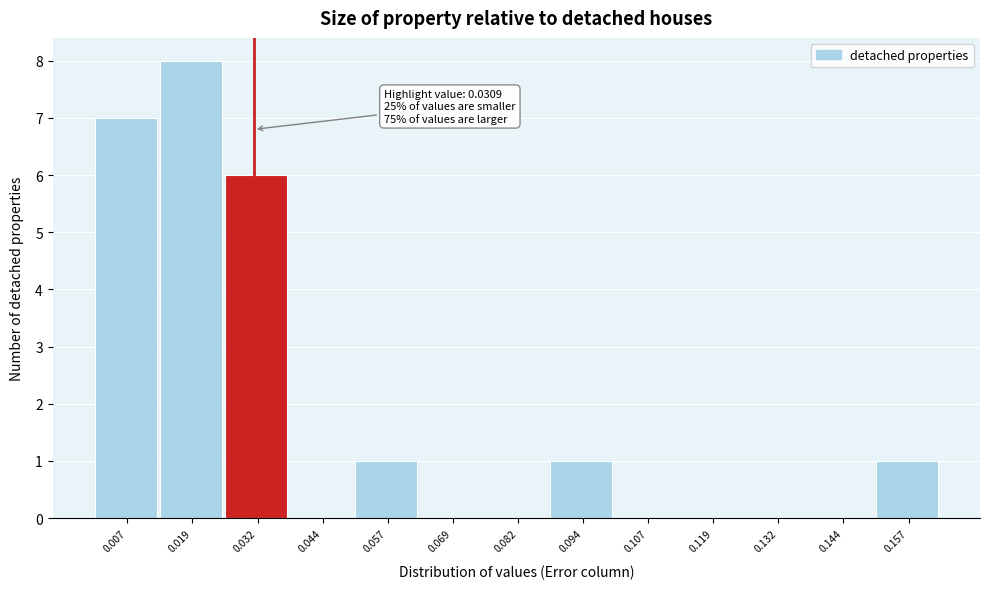

Which range on the x-axis has the tallest bar?

0.012 to 0.026